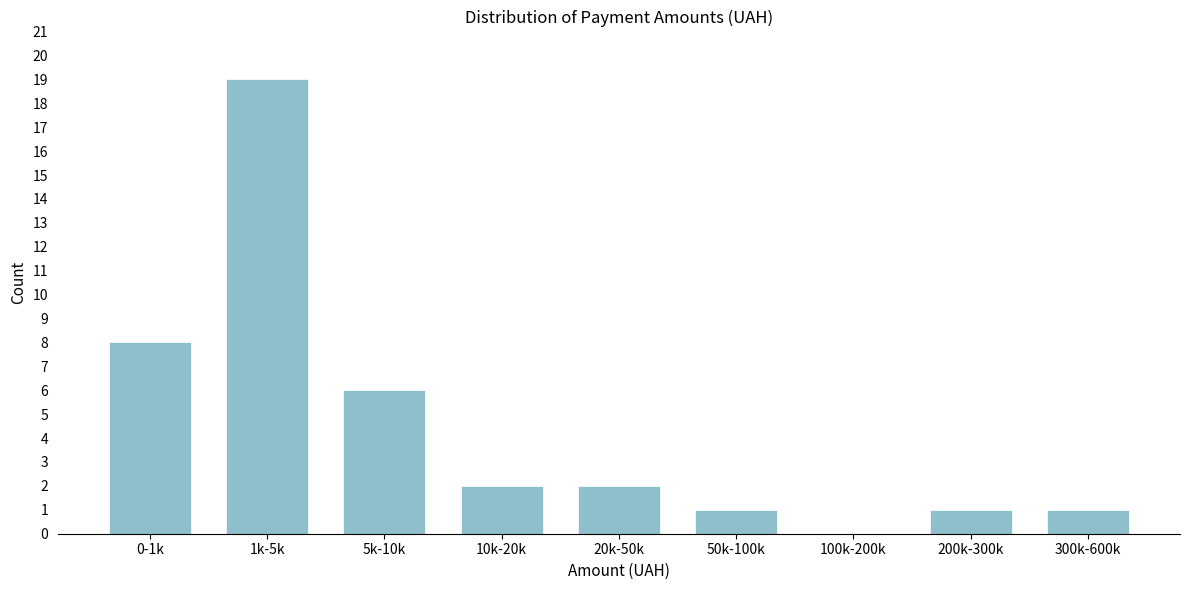

Reading right to left, what are all the values shown in this chart?

300k-600k=1	200k-300k=1	100k-200k=0	50k-100k=1	20k-50k=2	10k-20k=2	5k-10k=6	1k-5k=19	0-1k=8